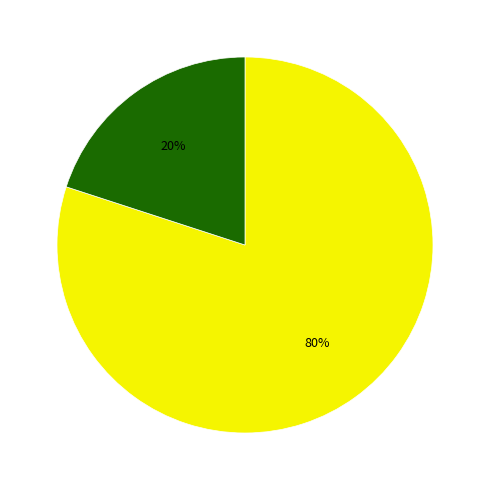

How many slices are in this pie chart?

2